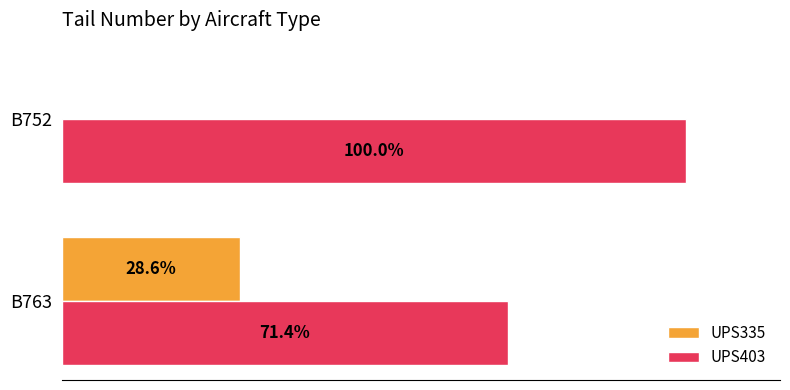

Which category has the highest value in the UPS335 series?

B763